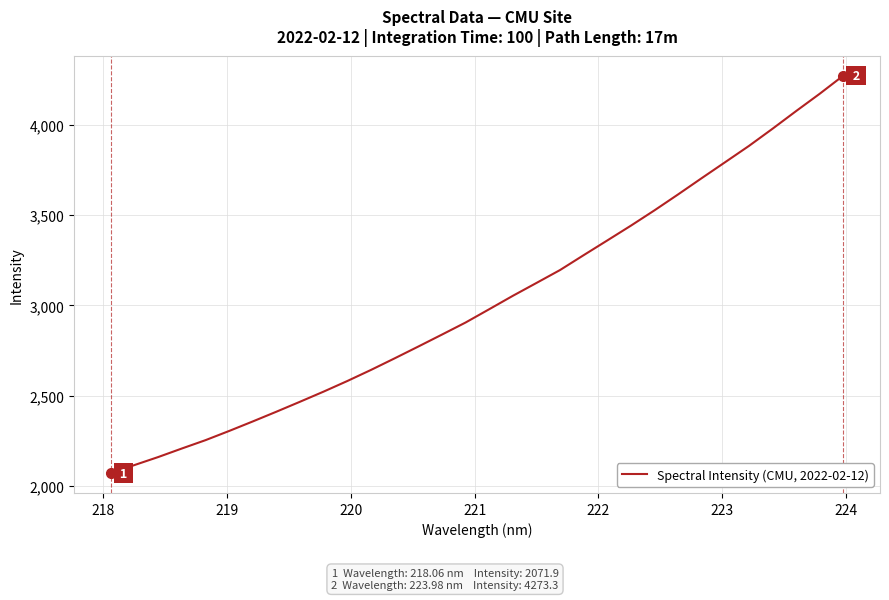

What is the difference between the maximum and minimum values?

2201.4